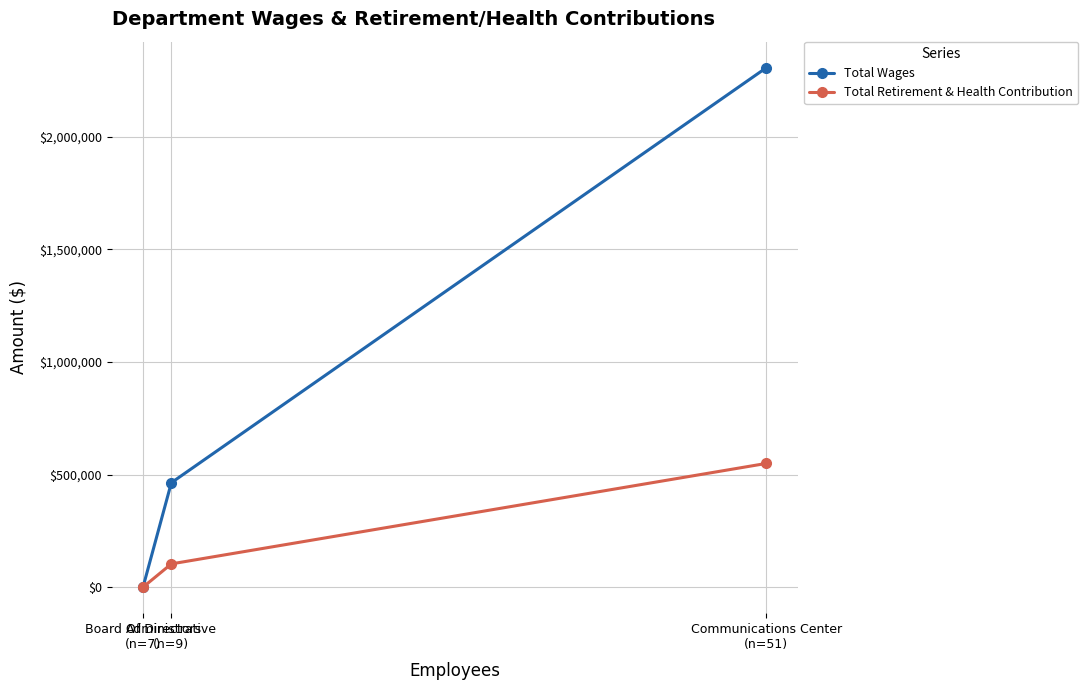

Is it true that Total Wages equals 464001 at Administrative
(n=9)?

True